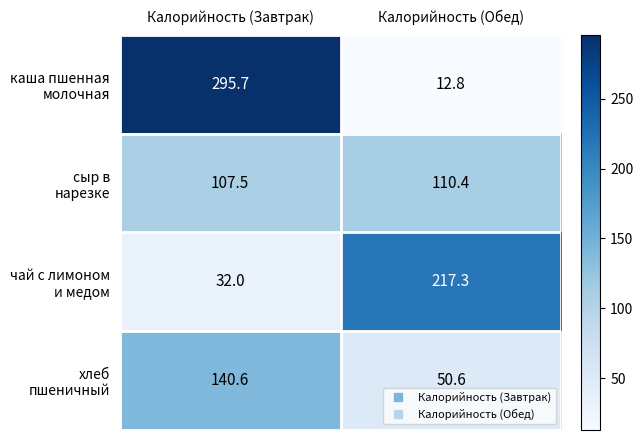

What is the difference between the highest and lowest values at Калорийность (Завтрак)?

263.7